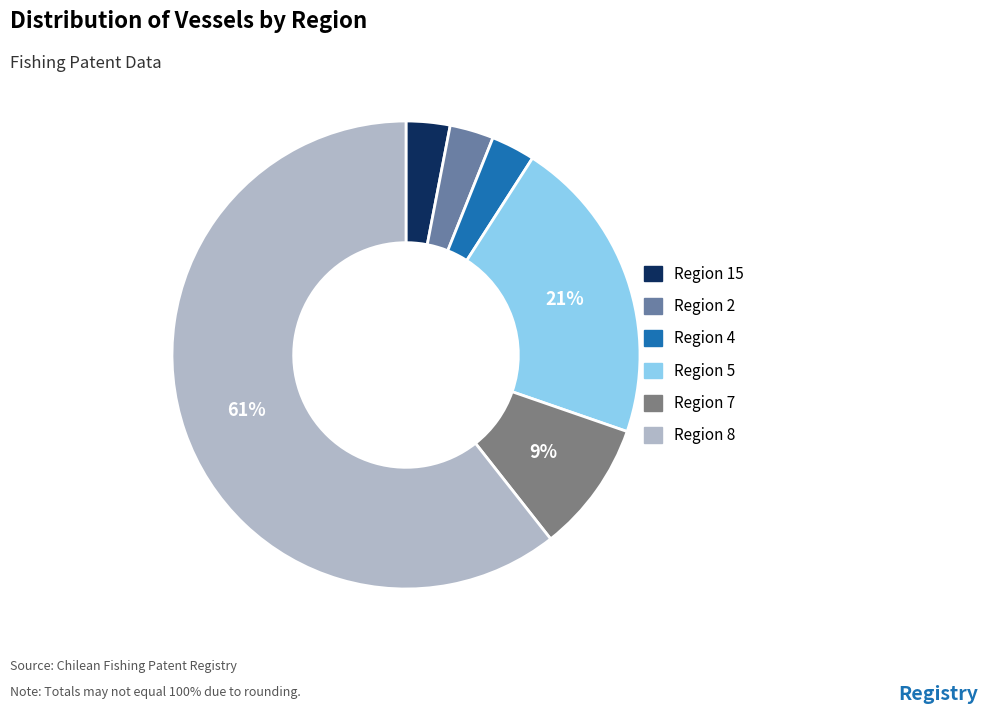

How many slices are in this pie chart?

6